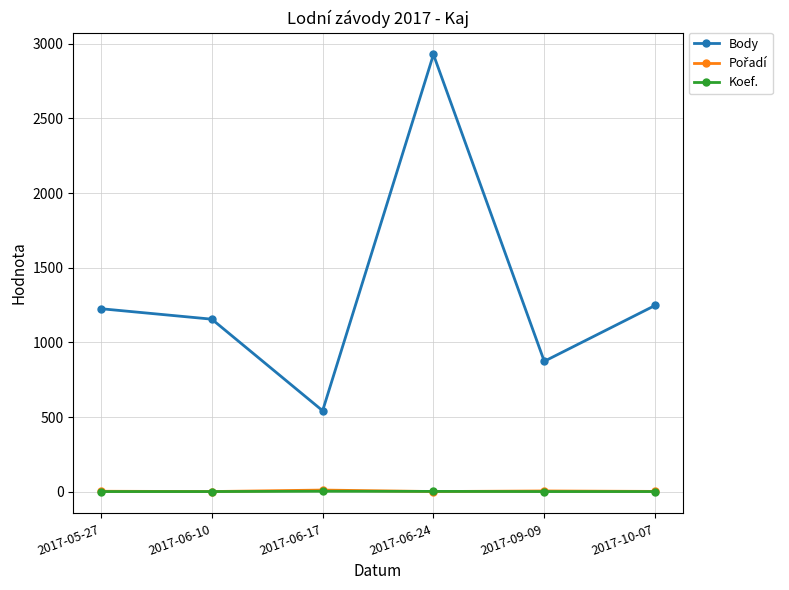

How many series are shown in this chart?

3